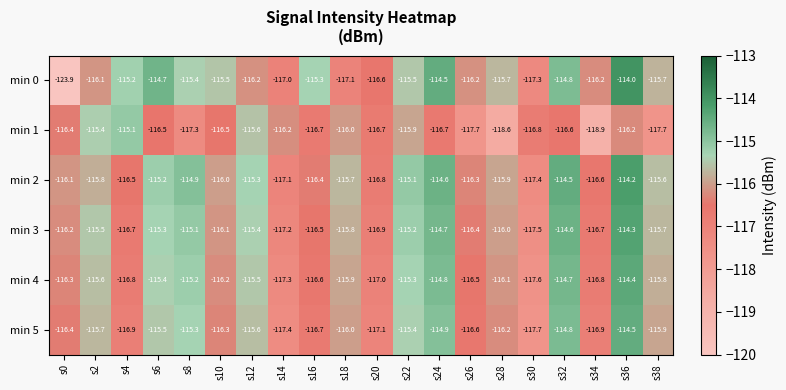

At which category is the sum across all series the highest?

s36